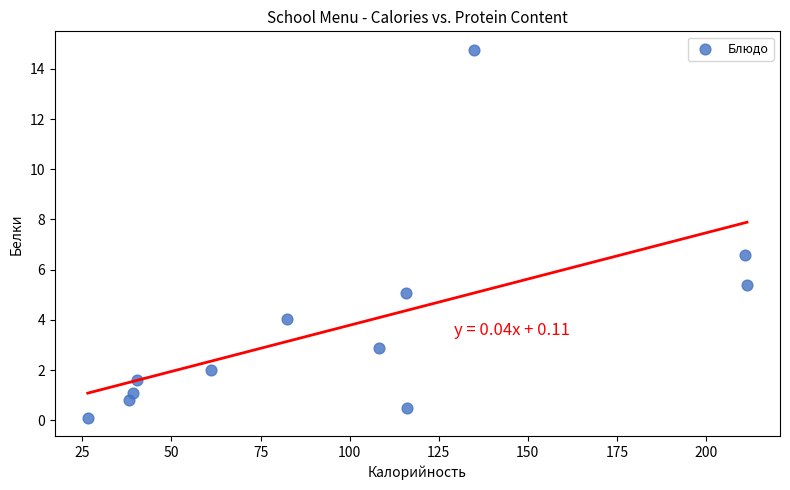

What Y value in the scatter plot is closest to 7?

6.6